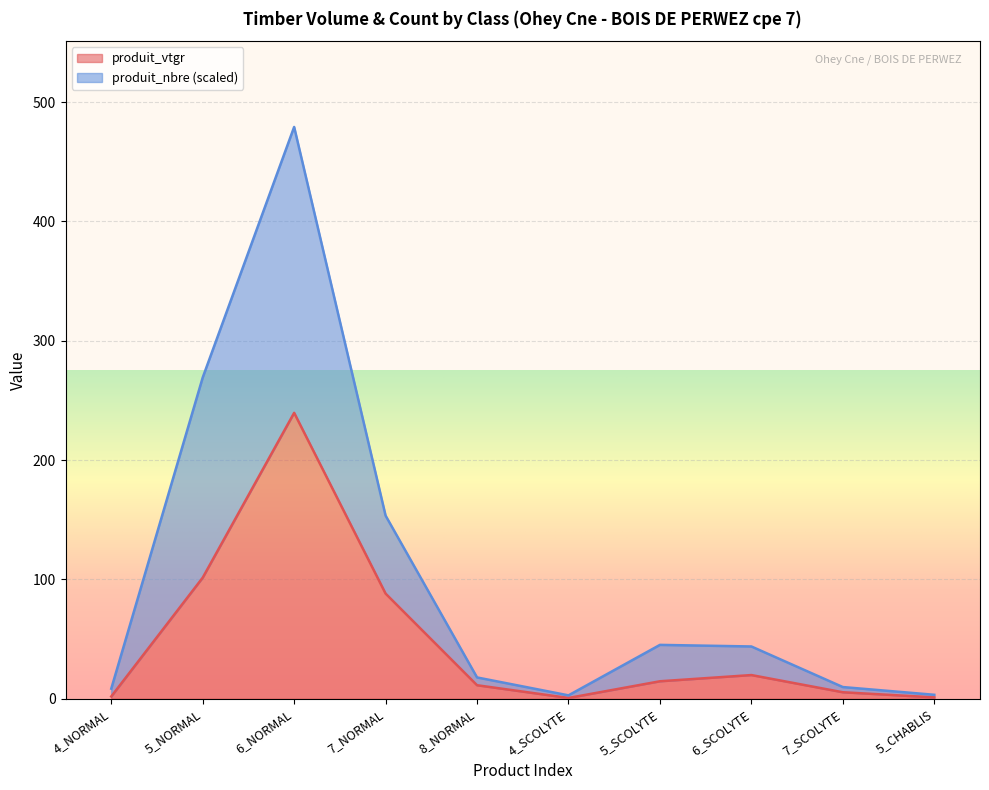

How many lines are shown in the chart?

2